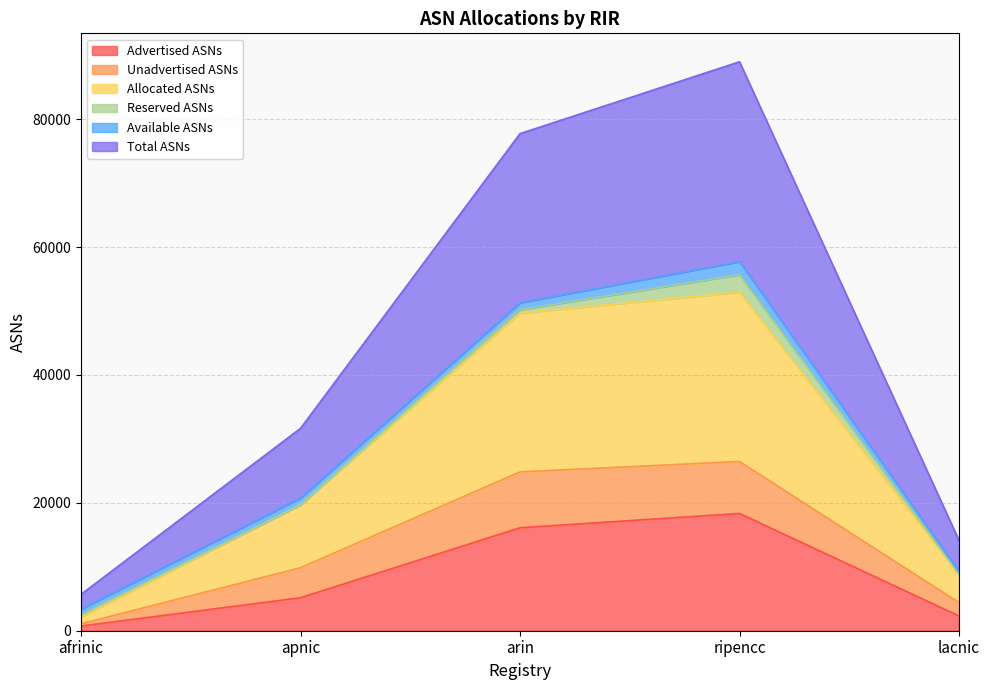

What is the sum of all Advertised ASNs values?

42638